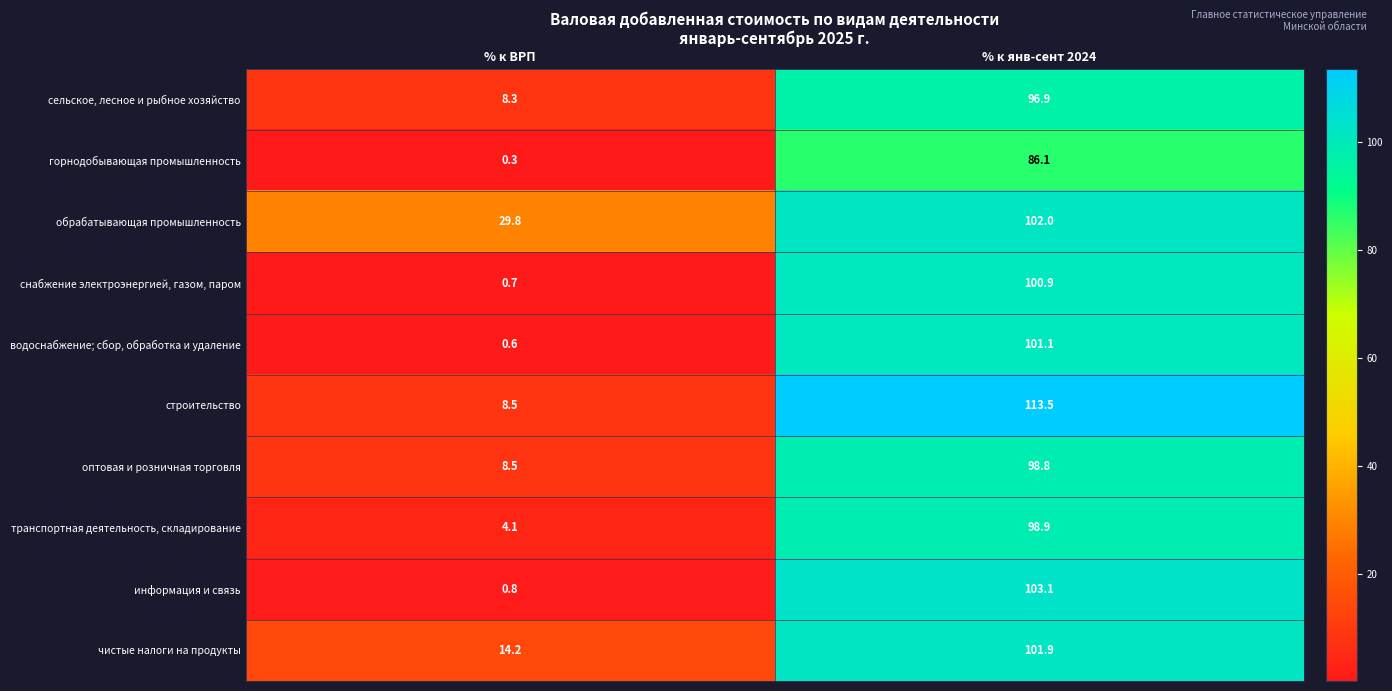

What is the total value across all series at % к янв-сент 2024?

1003.2